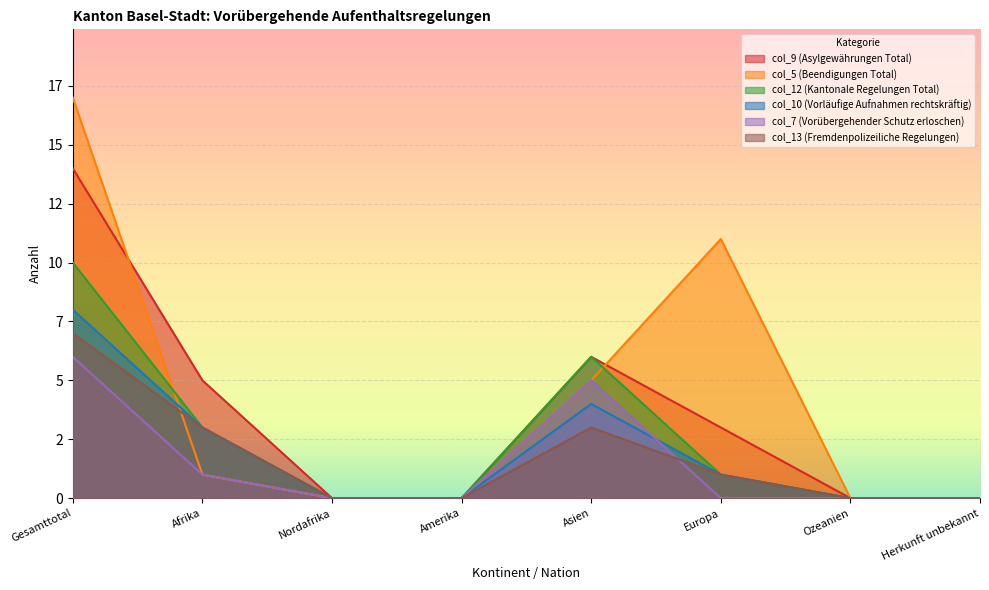

What is the label of the 1st point from the right?

Herkunft unbekannt